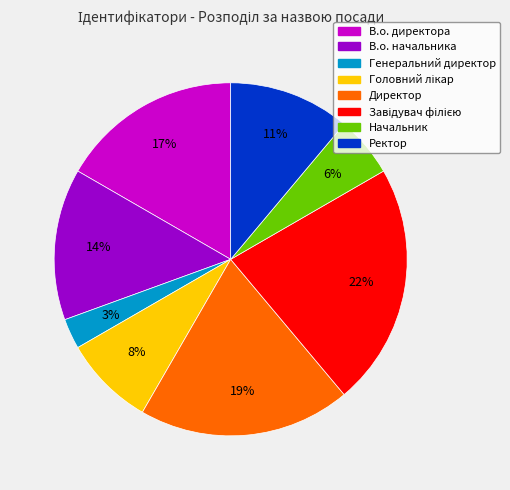

Does Директор account for over 50% of the chart?

No